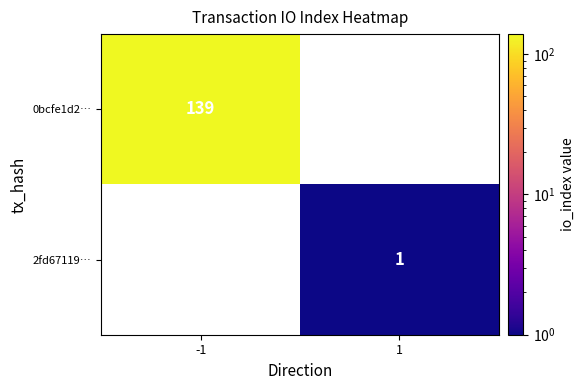

True or false: 2fd67119… has a value of 1 at 1.

True